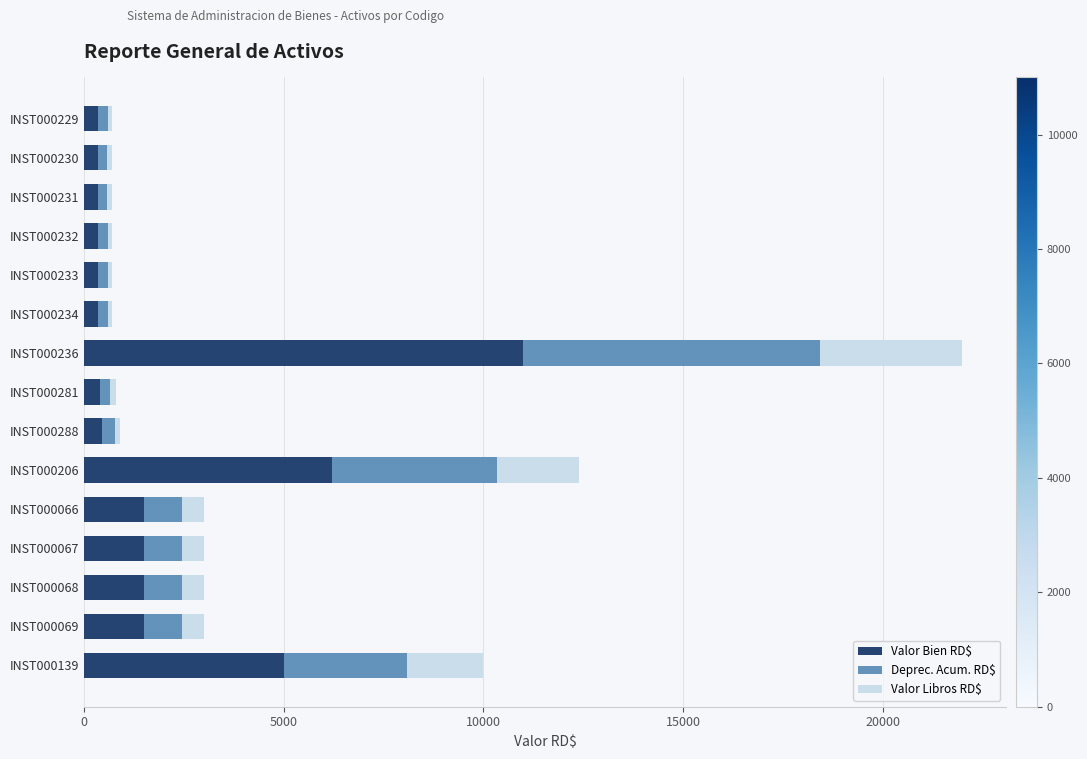

At which category is the sum across all series the highest?

INST000236